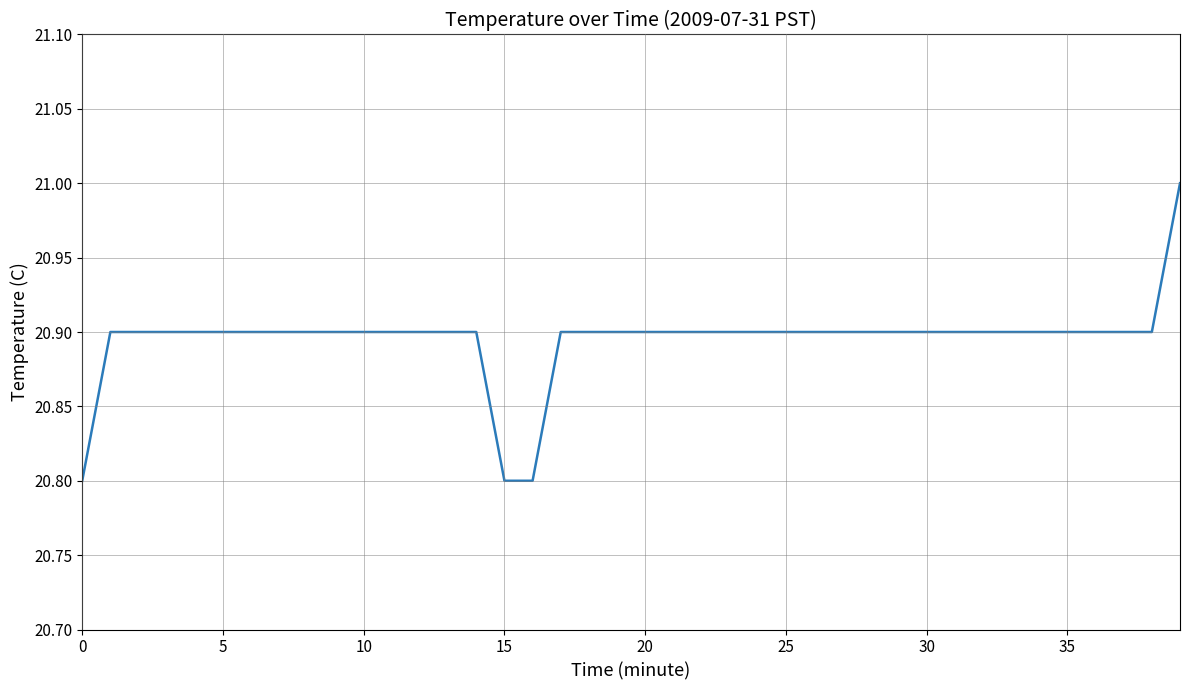

What is the difference between the maximum and second lowest values?

0.2